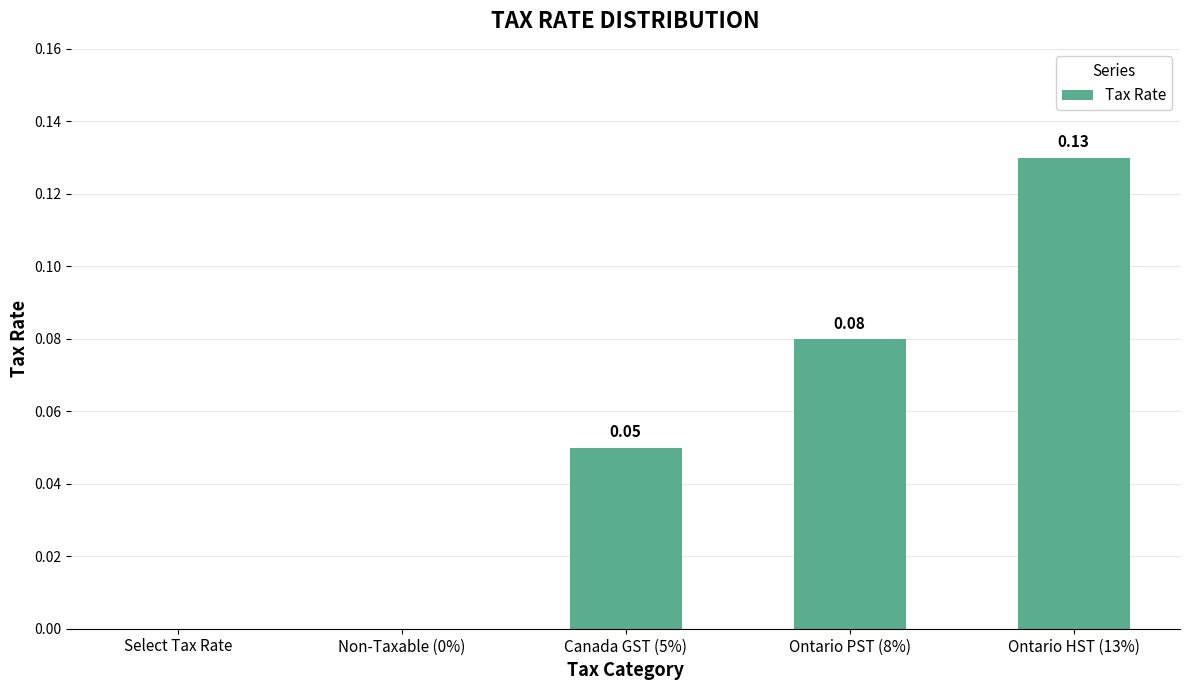

What is the sum of all values?

0.3